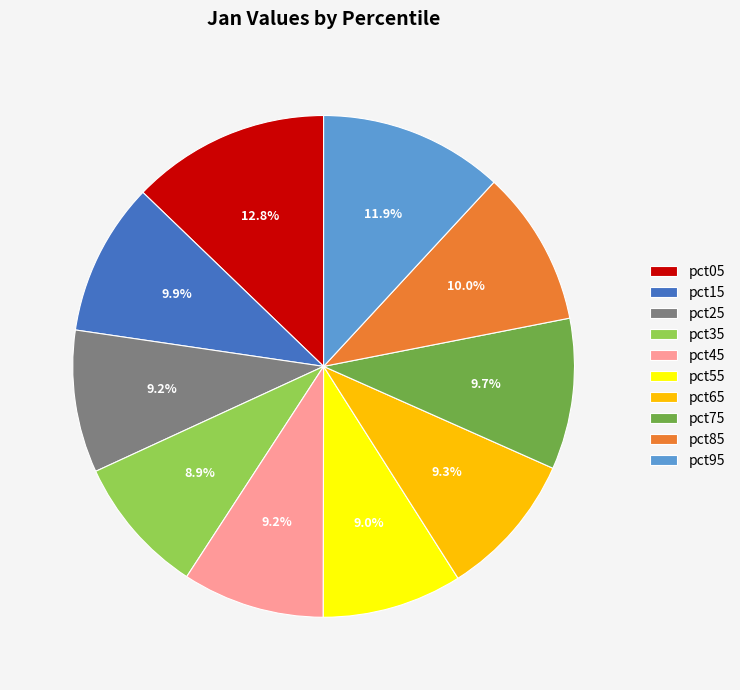

Which has a higher value, pct55 or pct05?

pct05